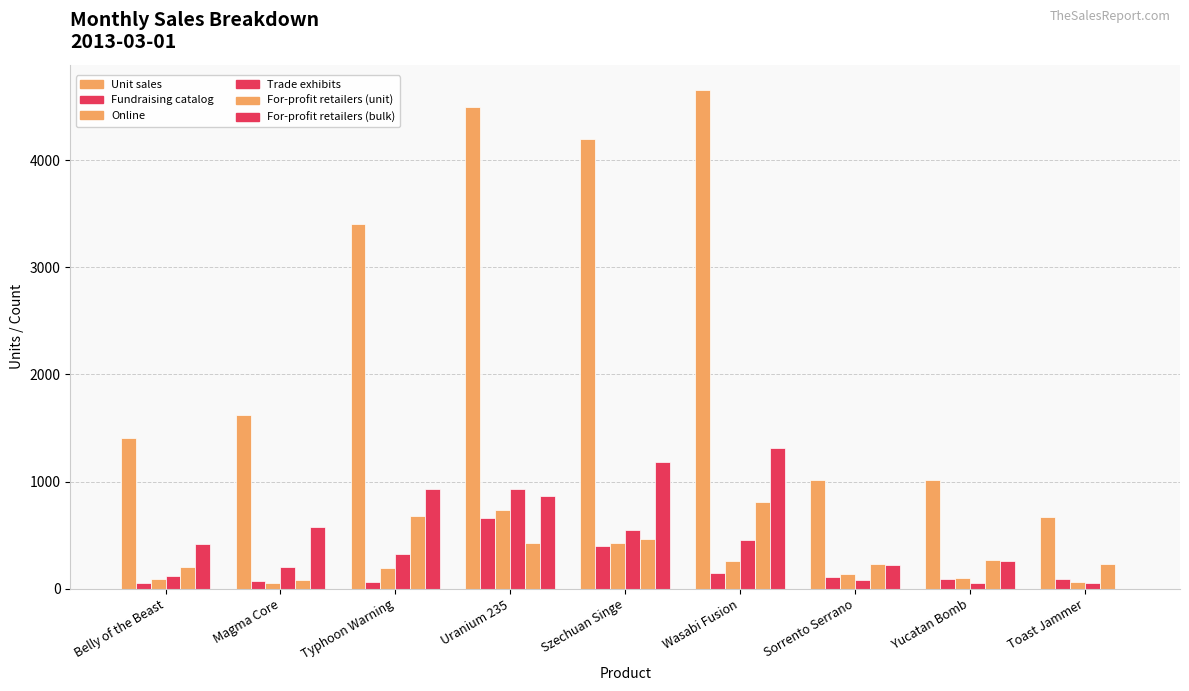

What is the highest value of the Trade exhibits series?

936